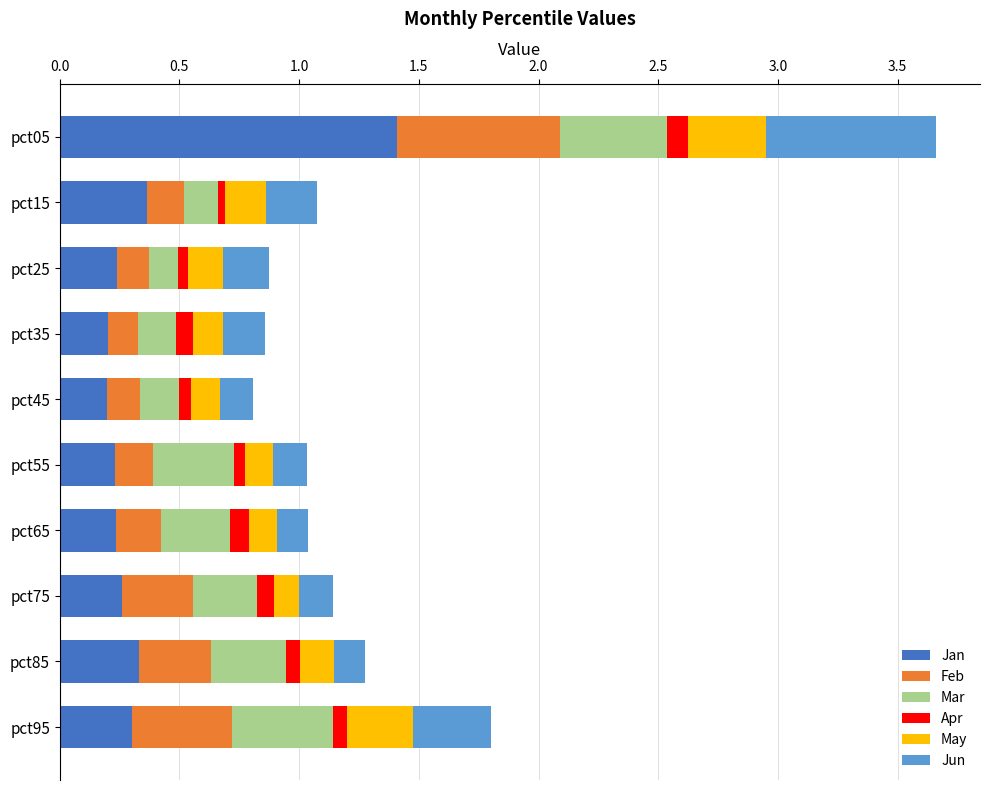

True or false: Jan has a value of 1.4 at pct05.

True